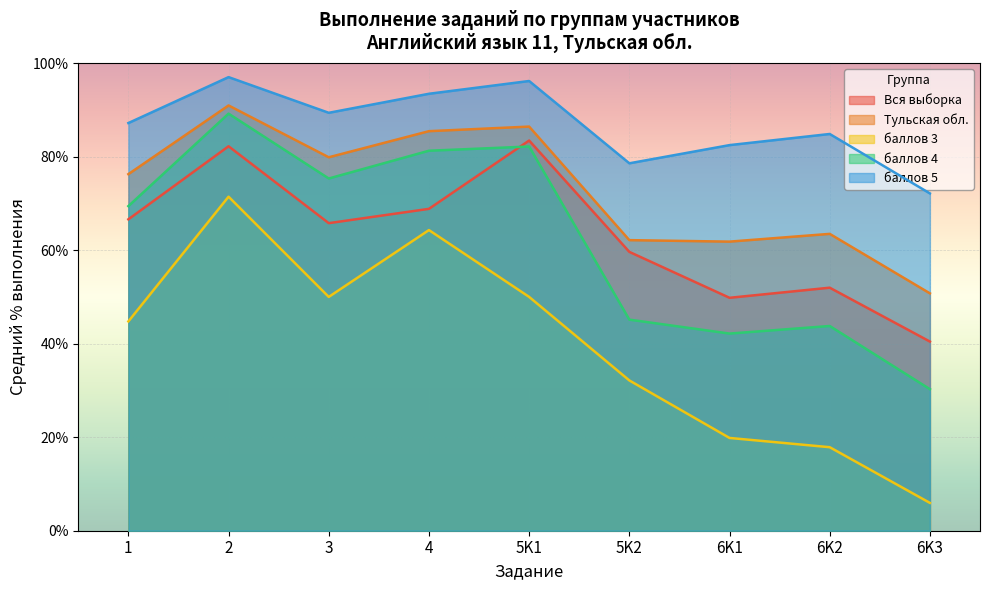

What are all the series names shown in the legend?

Вся выборка, Тульская обл., баллов 3, баллов 4, баллов 5